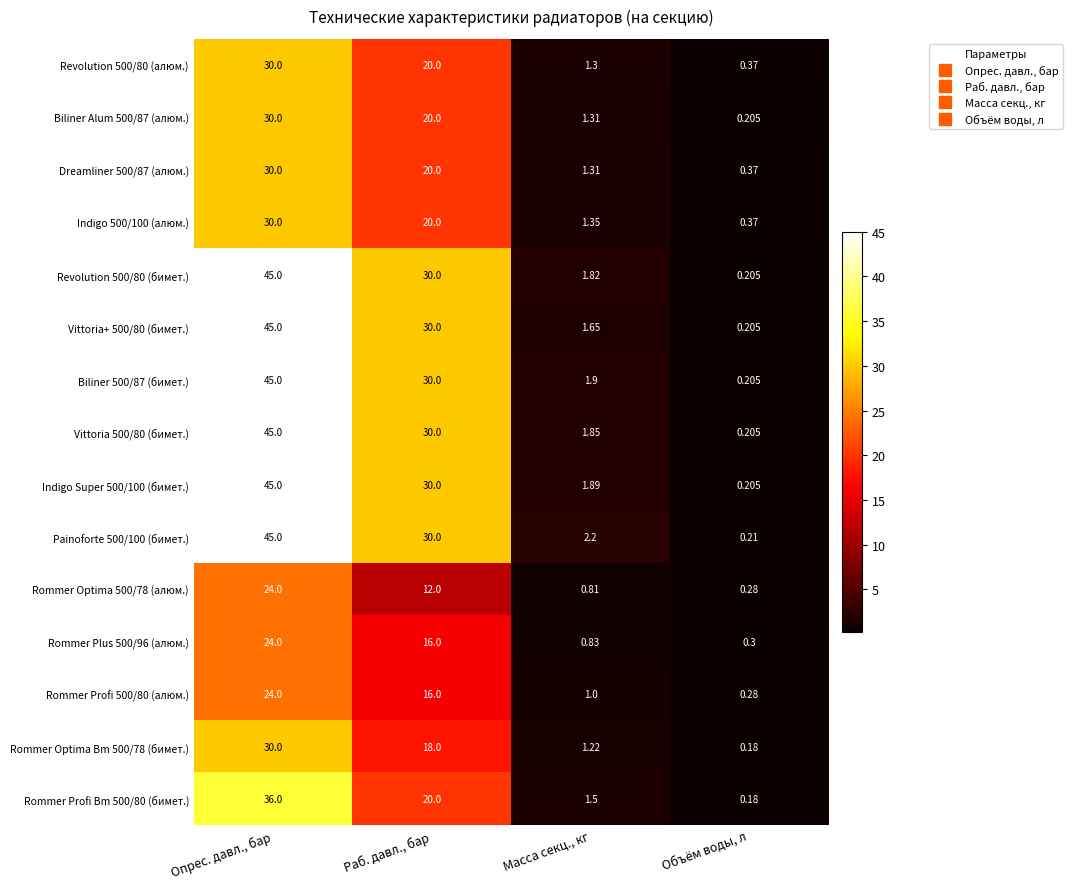

Rank the categories by Rommer Optima 500/78 (алюм.) value from lowest to highest.

Объём воды, л, Масса секц., кг, Раб. давл., бар, Опрес. давл., бар